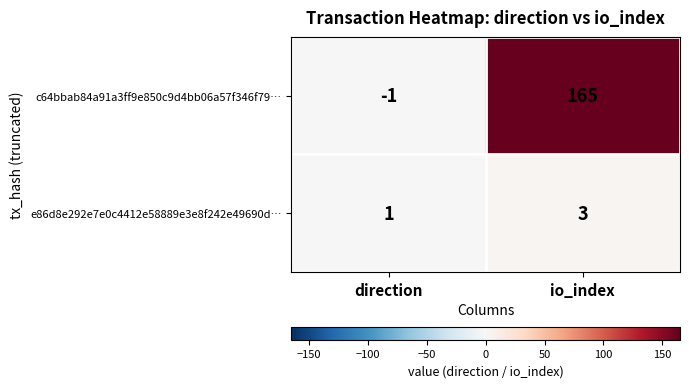

Which category has the lowest value in the e86d8e292e7e0c4412e58889e3e8f242e49690d… series?

direction